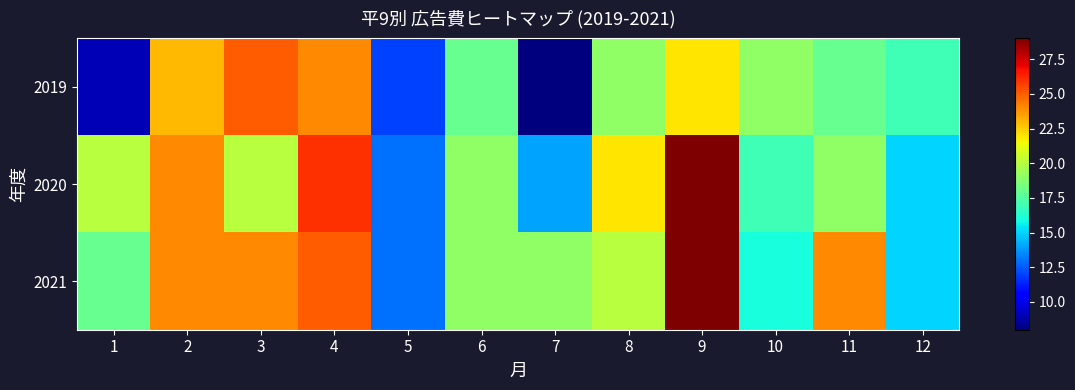

Between 5 and 9, which series saw the biggest shift?

2020